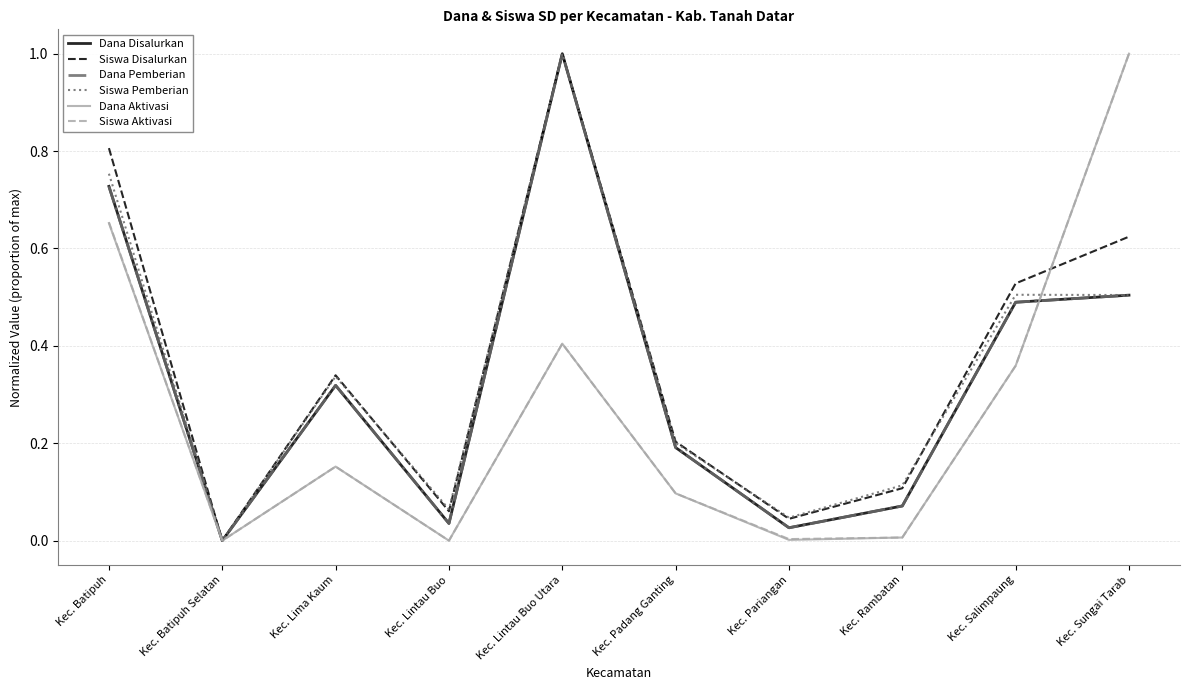

Is this an area chart (filled region under the line)?

No